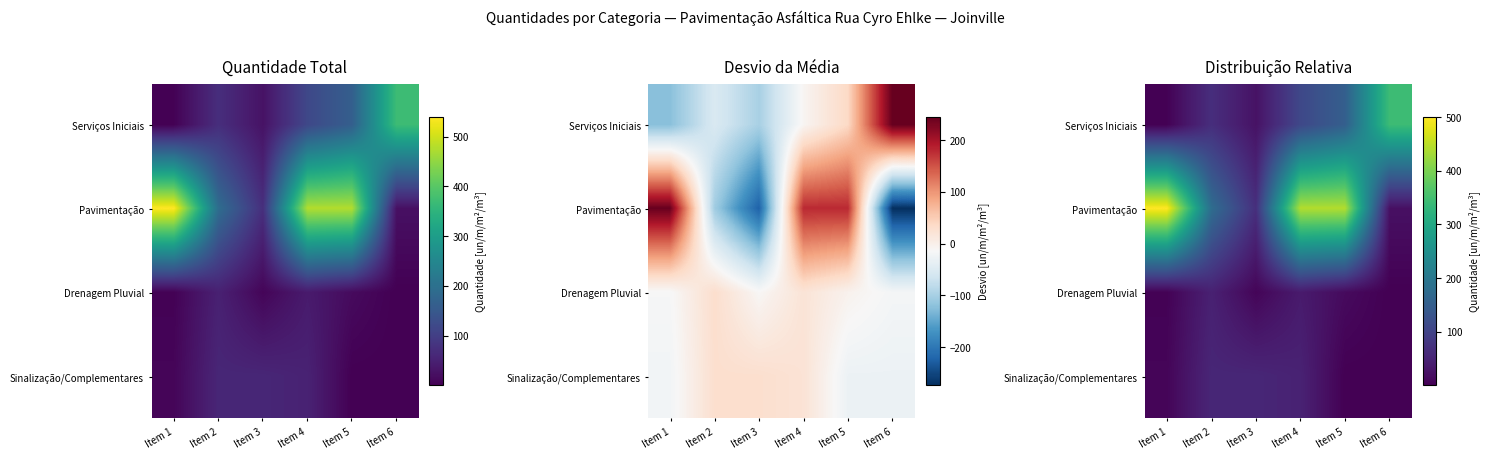

What is the greatest value displayed?

500.0